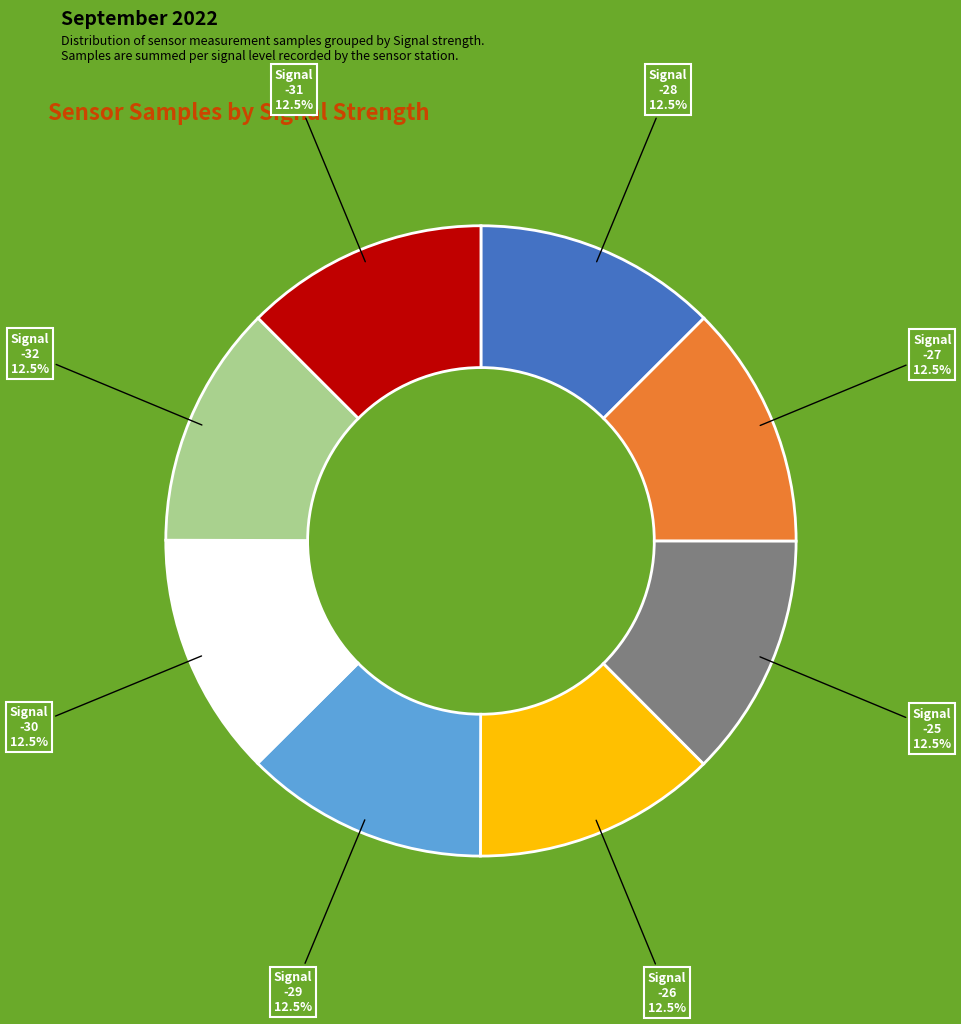

Is there any slice that represents more than half of the pie?

No